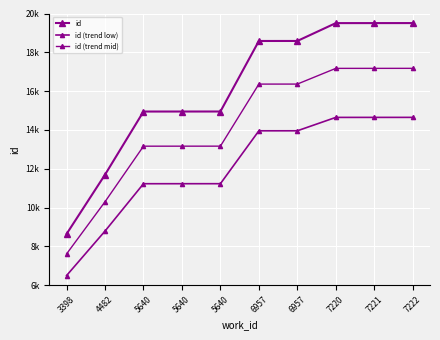

True or false: id (trend mid) has a value of 13268.6 at 5640.

True